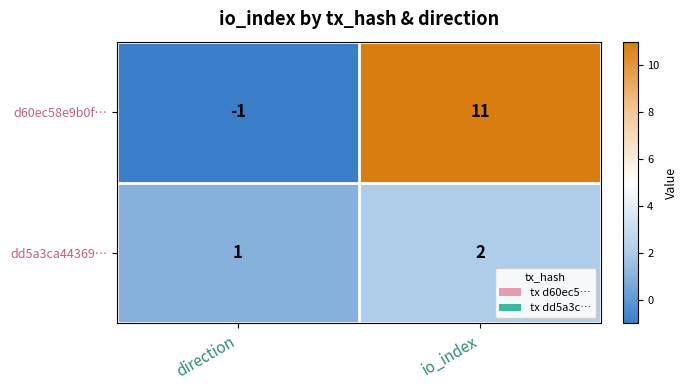

The dd5a3ca44369… series shows 3 at io_index. True or false?

False